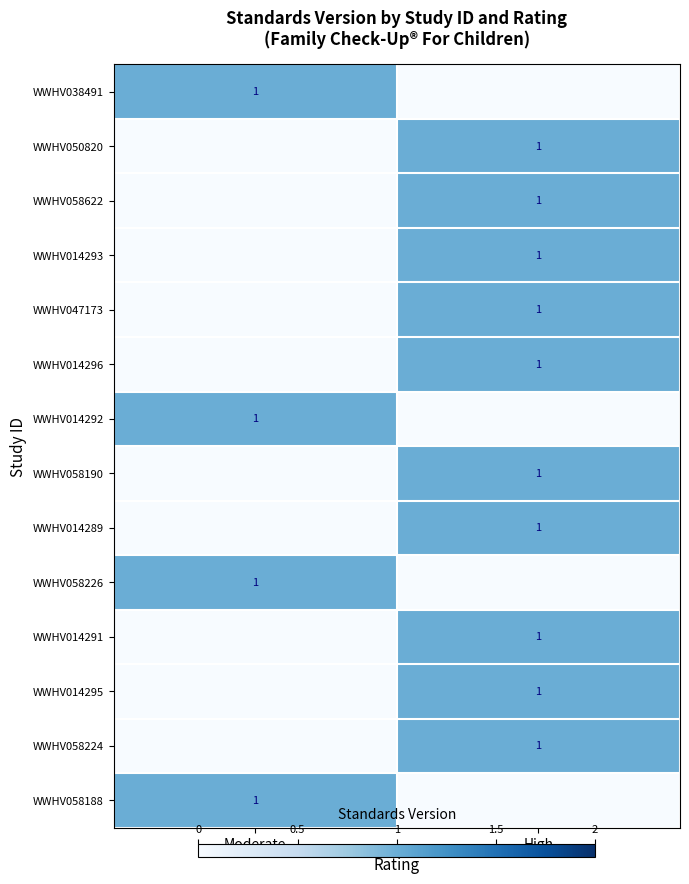

The WWHV014292 series shows 1 at Moderate. True or false?

True